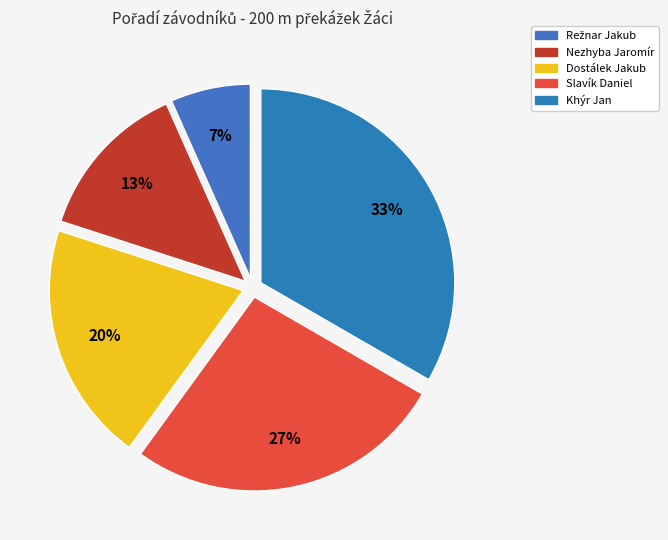

Approximately how many times larger is the value at Slavík Daniel compared to Khýr Jan?

0.8